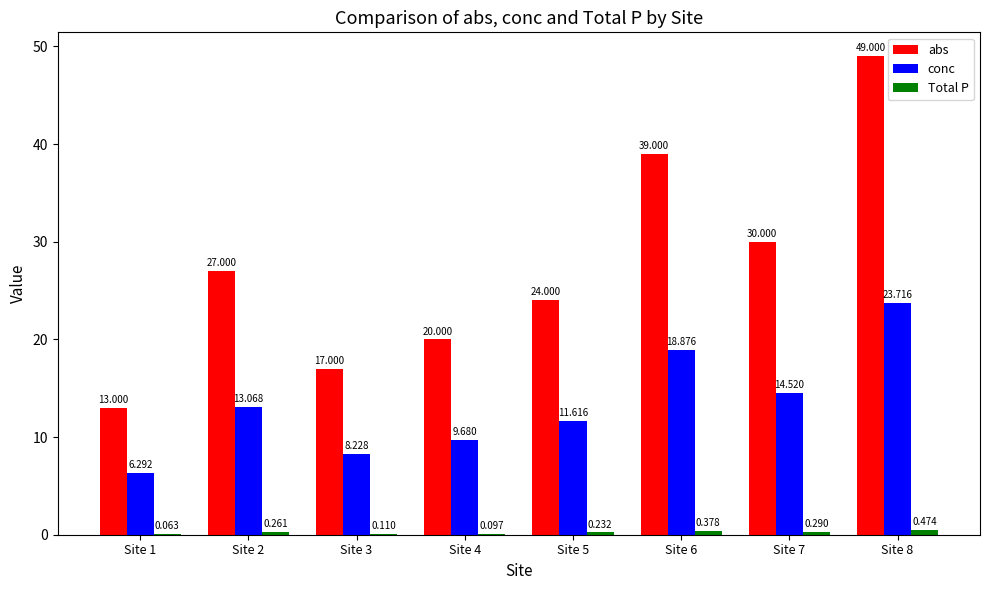

Which series changed the most between Site 6 and Site 7?

abs